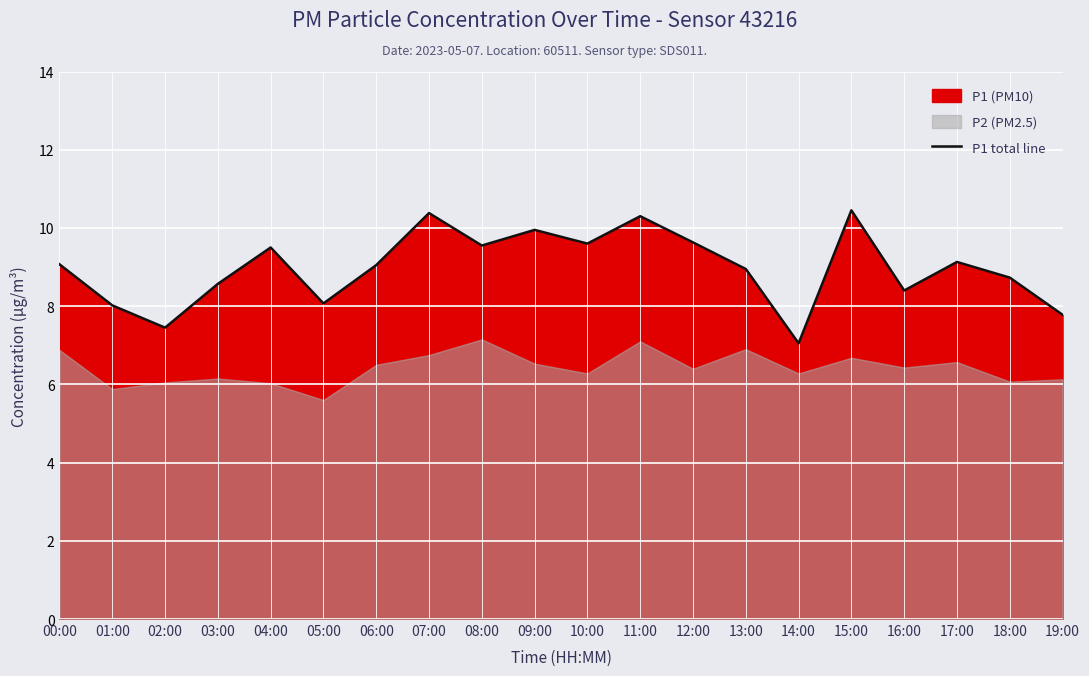

Reading left to right, list all the values displayed in this chart.

9.1	8.0	7.5	8.6	9.5	8.1	9.1	10.4	9.6	9.9	9.6	10.3	9.6	8.9	7.0	10.4	8.4	9.1	8.7	7.8